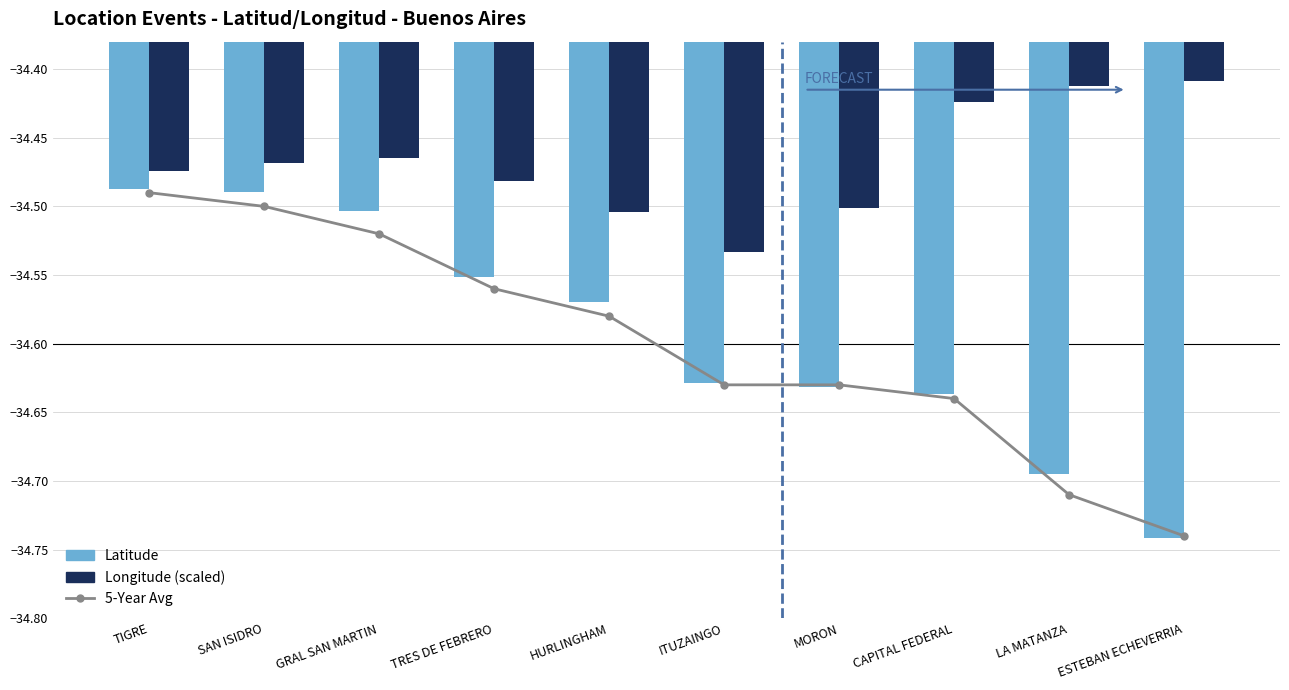

Are the bars horizontal?

No